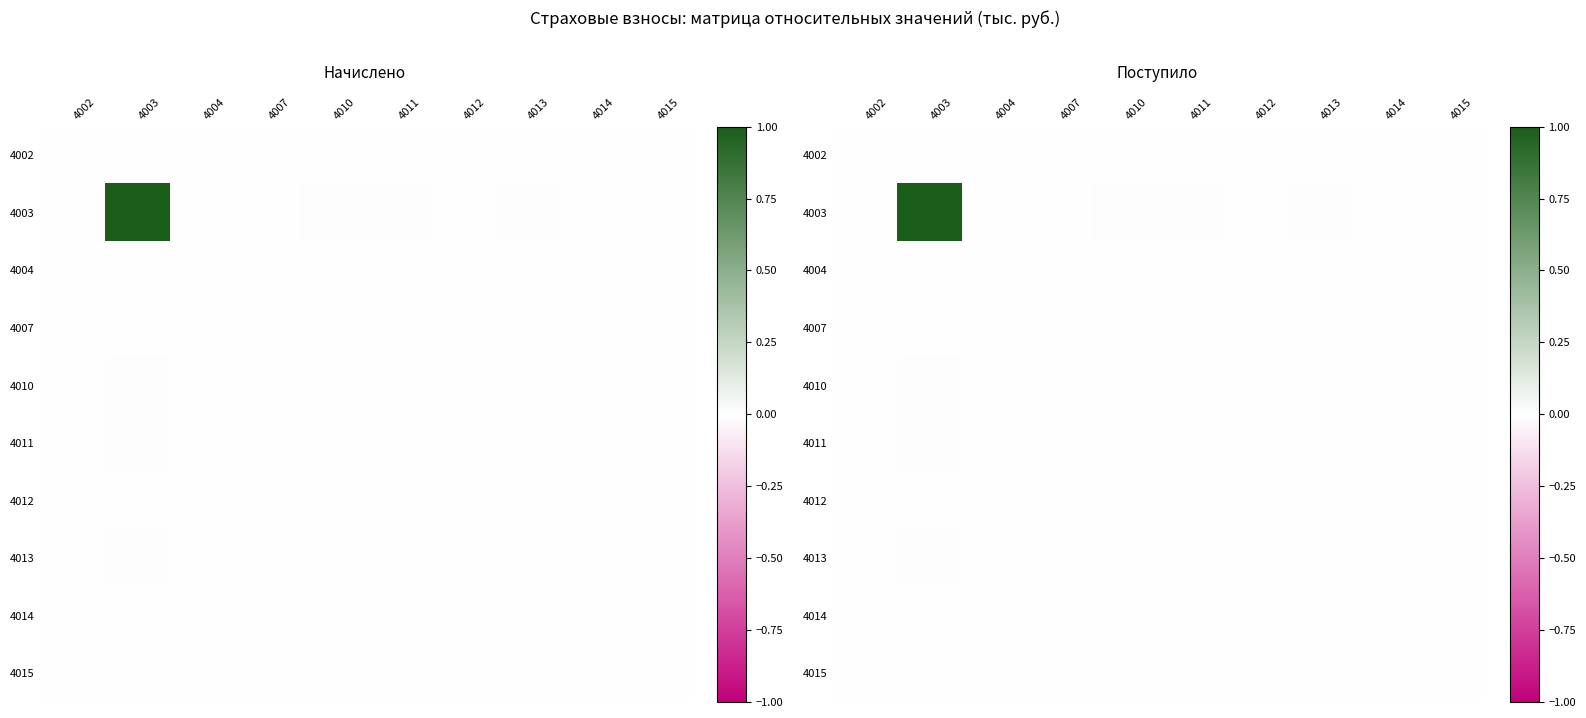

Which series has the largest total across all categories?

4003